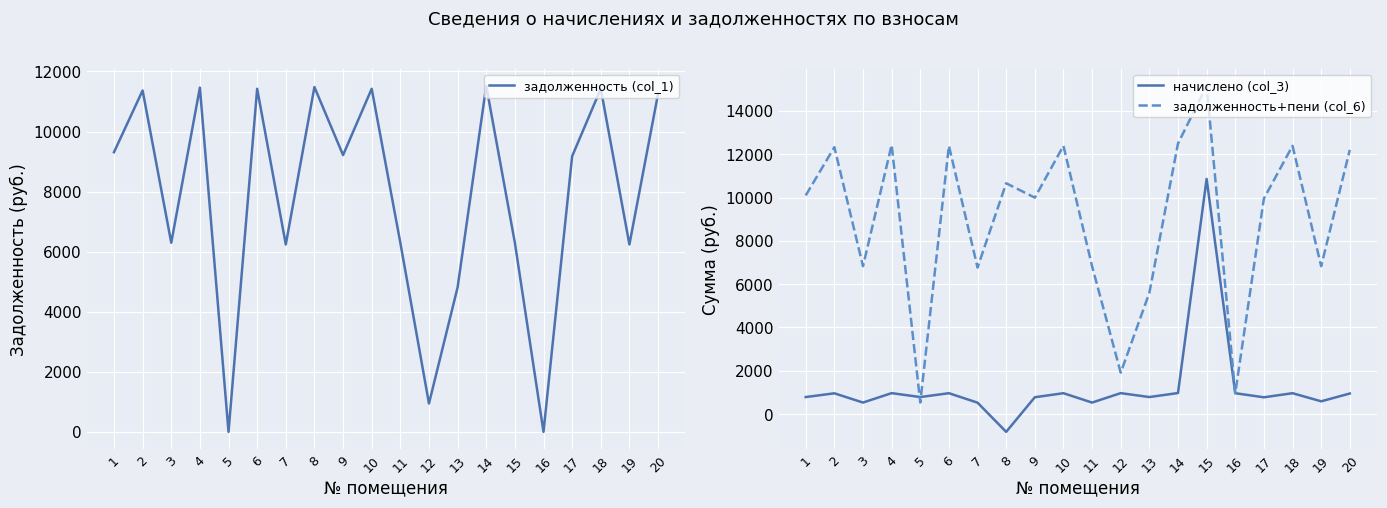

Is the value of задолженность+пени (col_6) at 12 greater than the value of начислено (col_3) at 10?

Yes